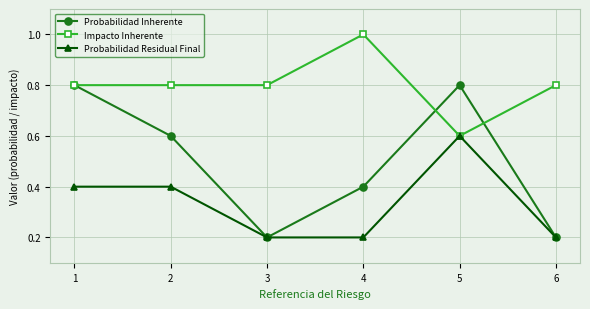

What is the maximum value for Impacto Inherente?

1.0